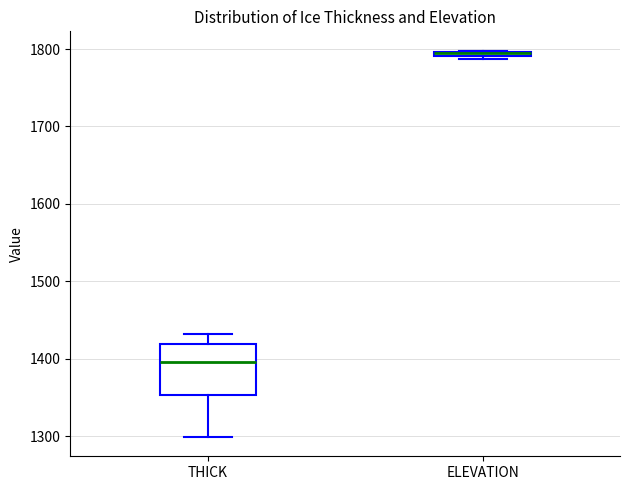

Where is the upper edge of the box for ELEVATION on the y-axis? The values are not printed on the chart, so give them approximately, as read against the axis.

1800